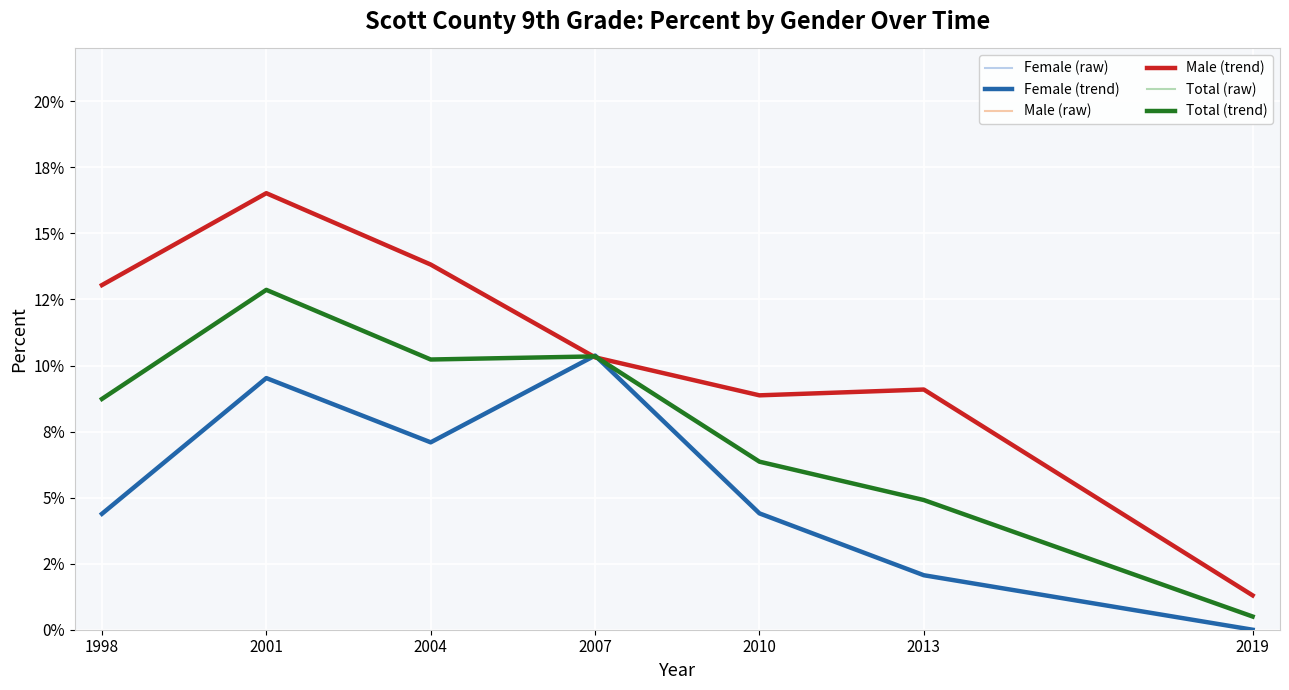

Does the chart display data point markers on the line(s)?

No